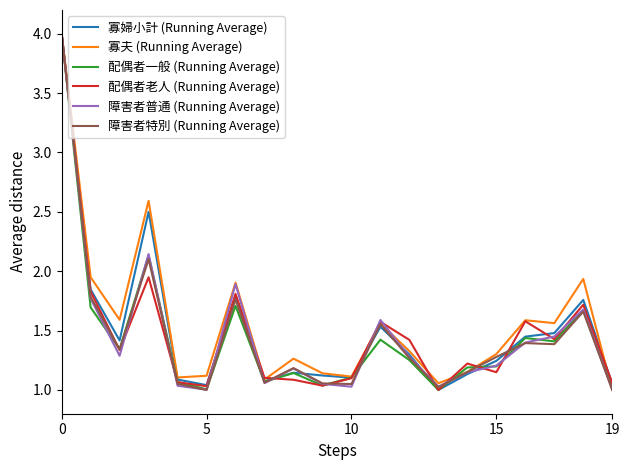

True or false: 寡夫 (Running Average) has a value of 1.0 at 19.

True